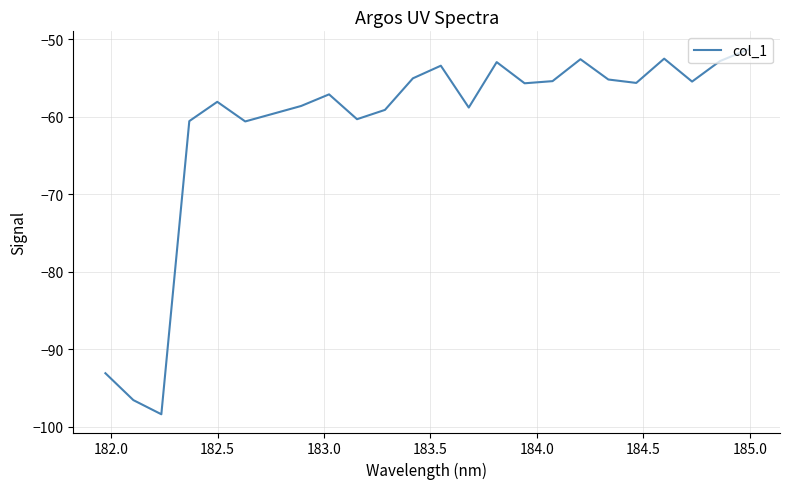

What is the minimum value shown in the chart?

-98.4